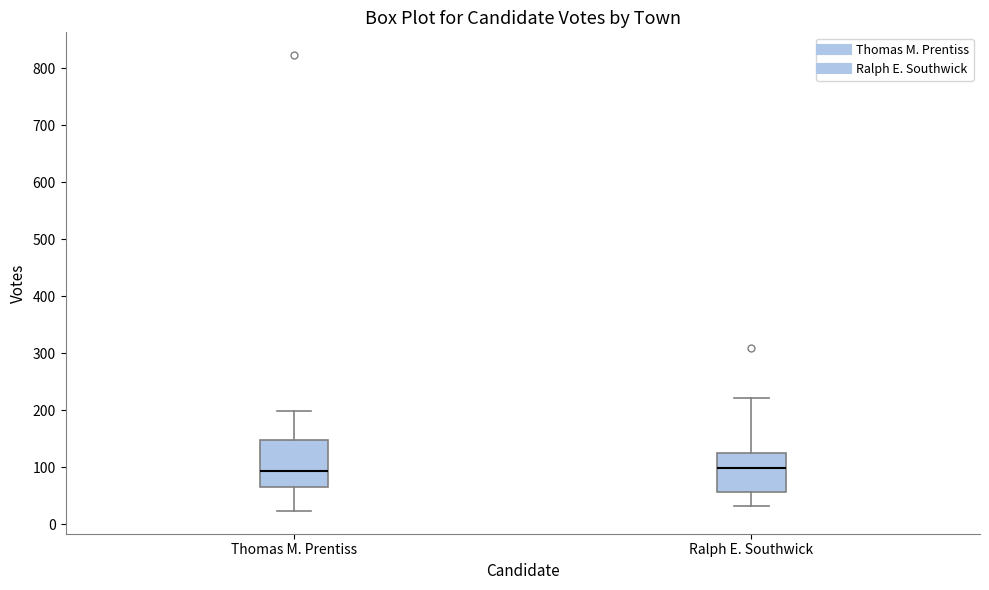

Reading left to right, read every box against the y-axis: the position of its median line, the range the box covers, and the ends of its whiskers. The values are not printed on the chart, so give them approximately, as read against the axis.

Thomas M. Prentiss: median 90, box 70 to 150, whiskers 20 to 200
Ralph E. Southwick: median 100, box 60 to 130, whiskers 30 to 220